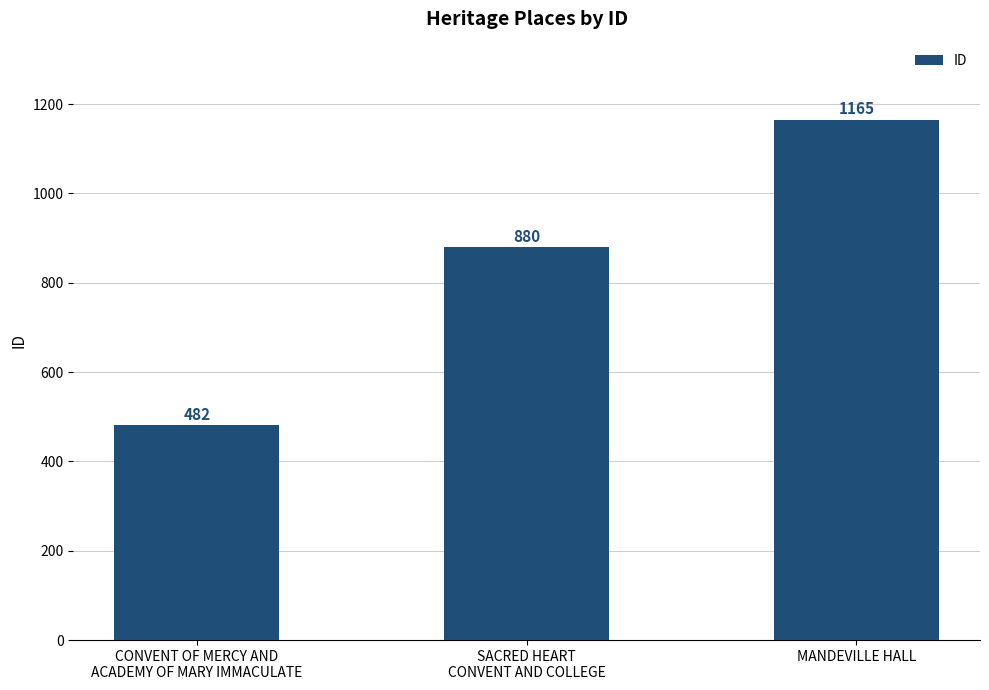

What is the minimum value shown in the chart?

482